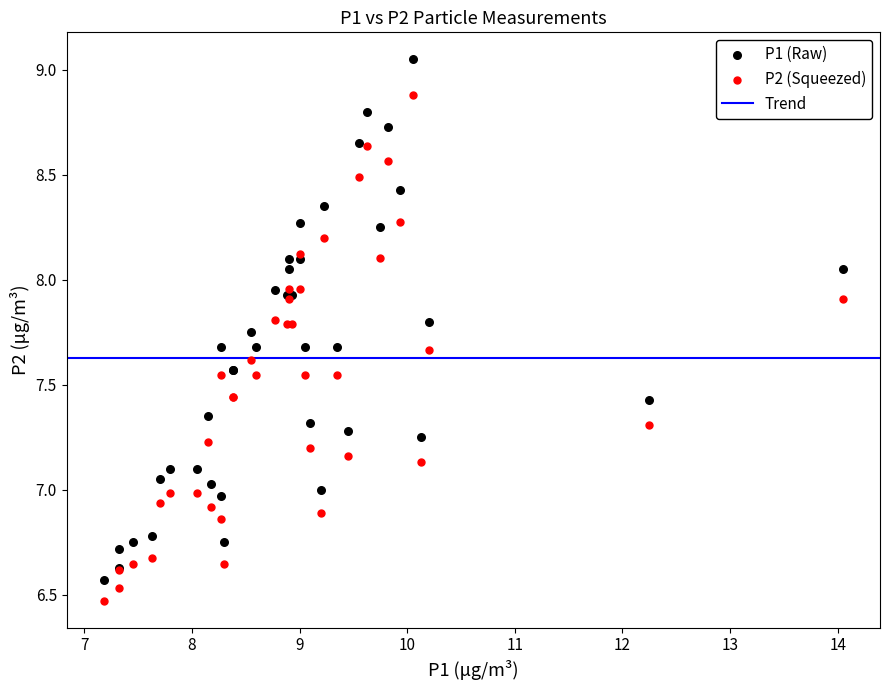

Which series has the widest spread of Y values?

P1 (Raw)